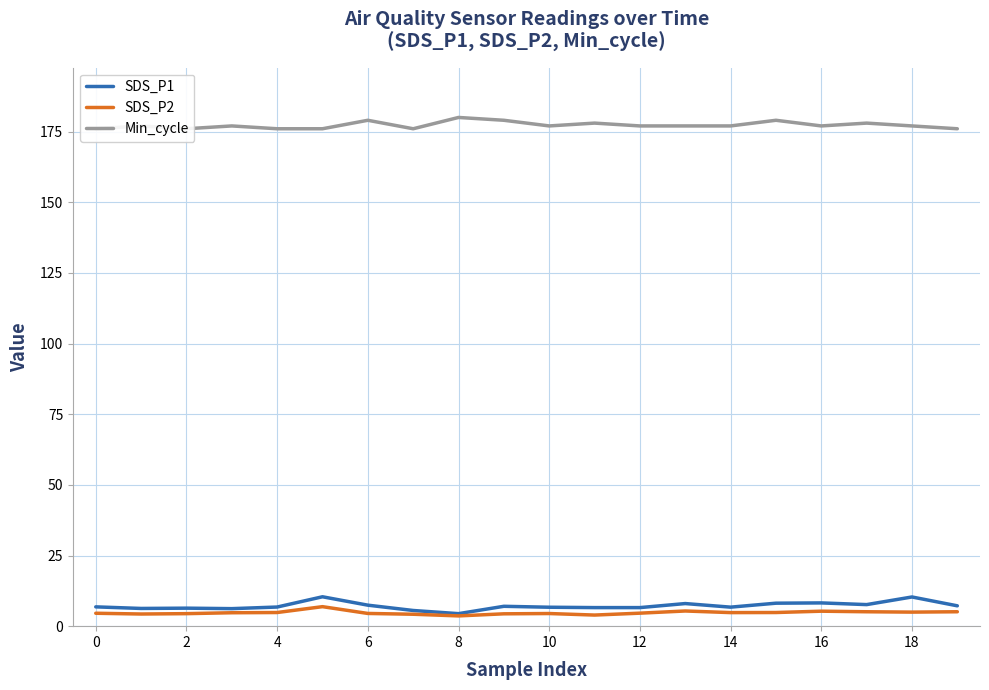

What is the lowest value of the SDS_P1 series?

4.4